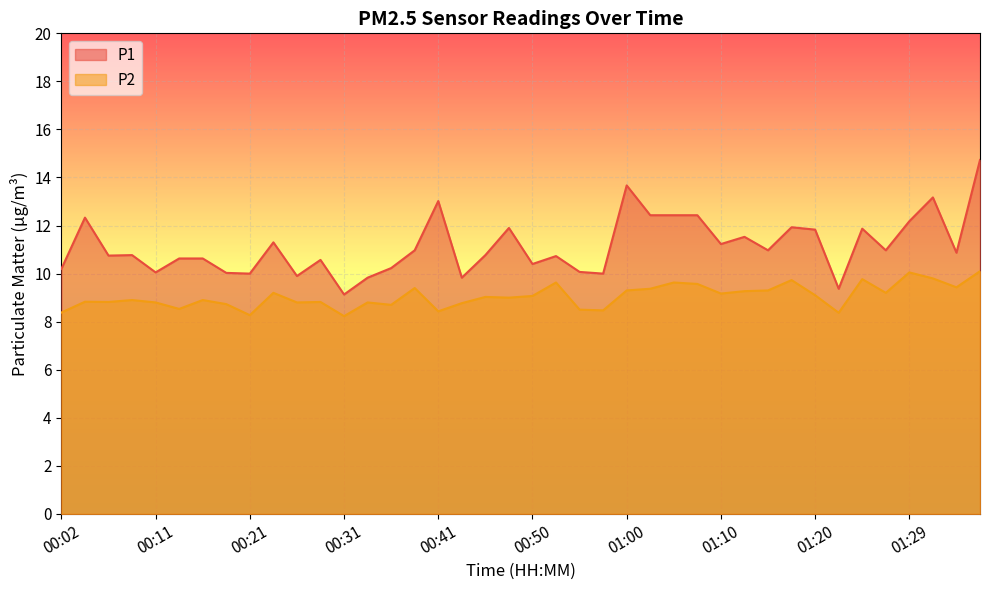

The P1 series shows 15.7 at 01:22. True or false?

False